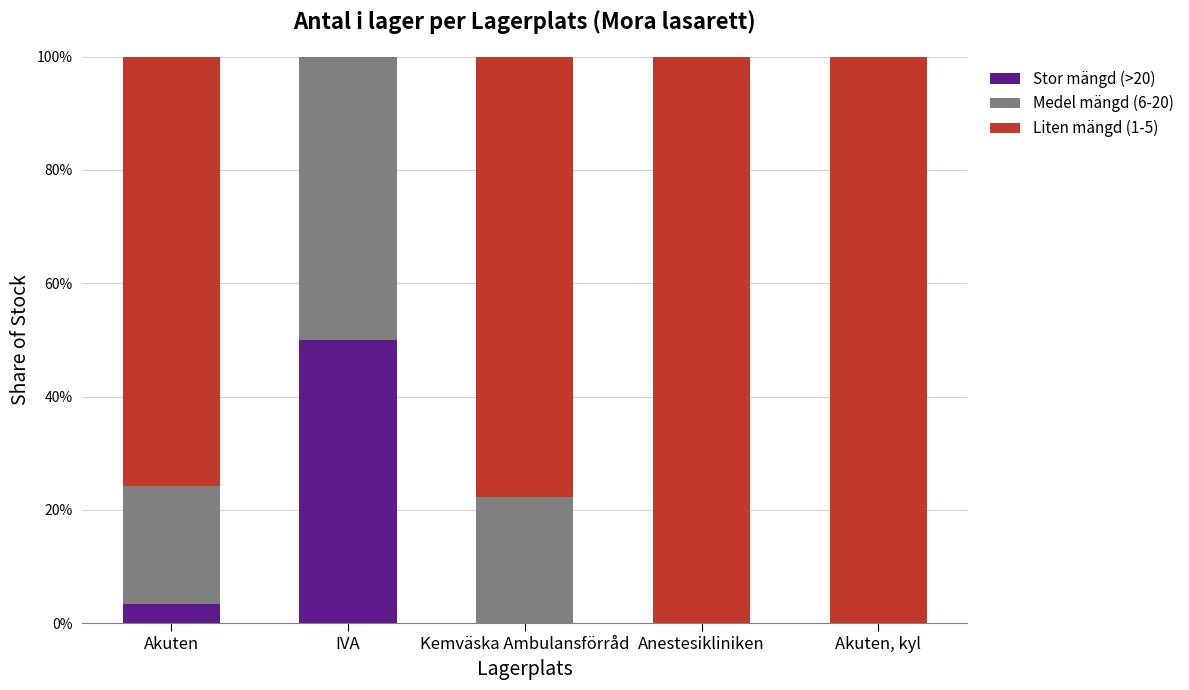

True or false: Stor mängd (>20) has a value of 0.3 at Anestesikliniken.

False